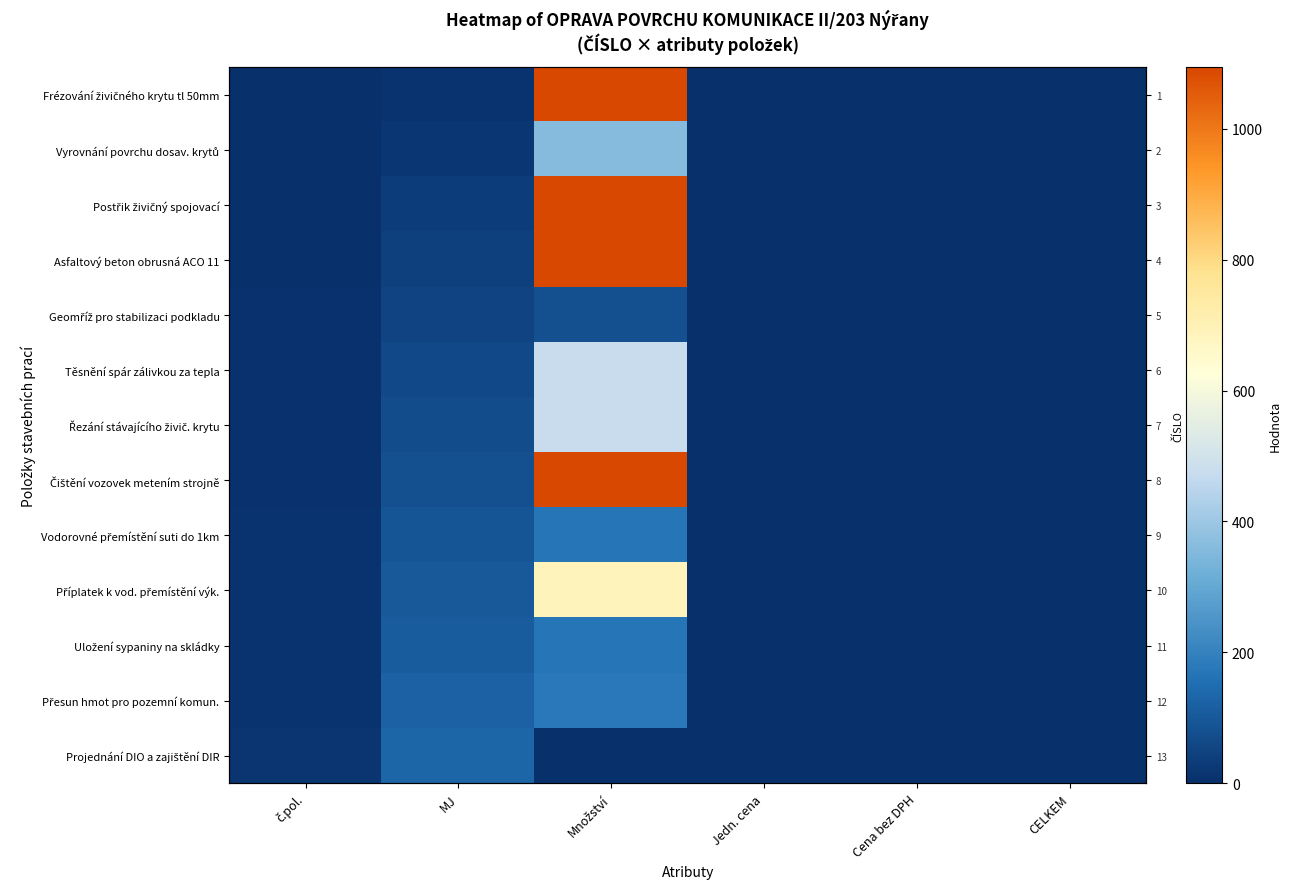

At how many categories does at least one series exceed 768?

1